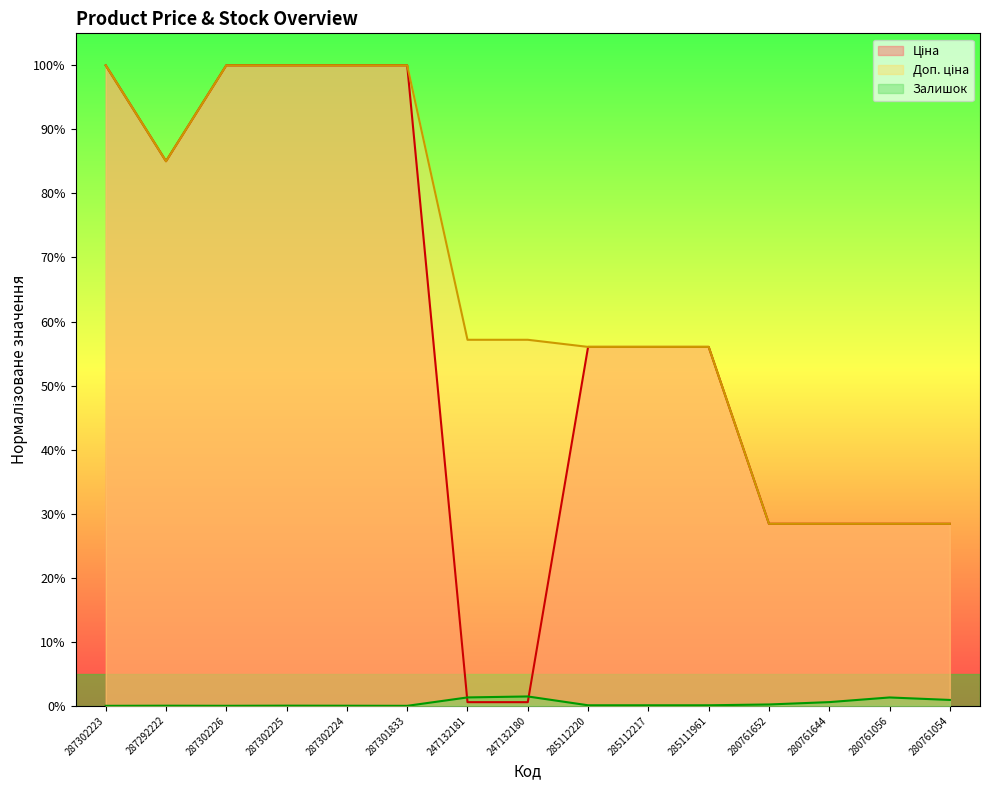

What value does the Доп. ціна series have at 280761054?

0.3